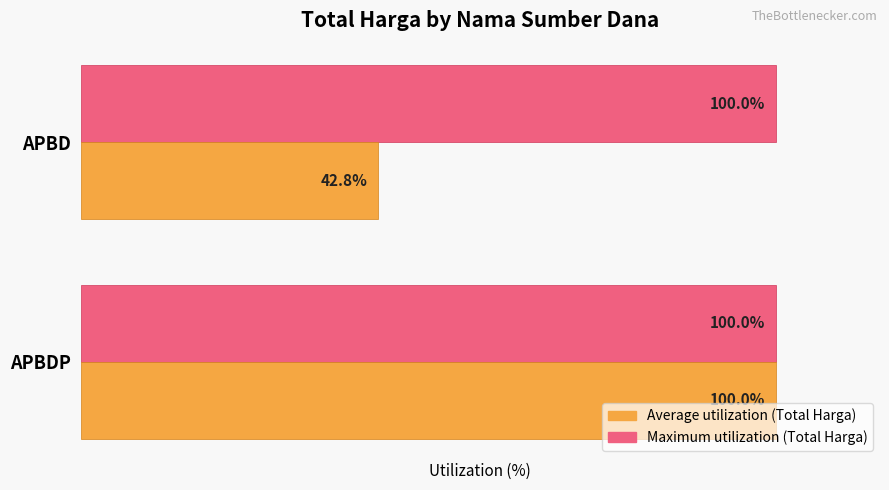

Rank the series by their average value, from highest to lowest.

Maximum utilization (Total Harga), Average utilization (Total Harga)